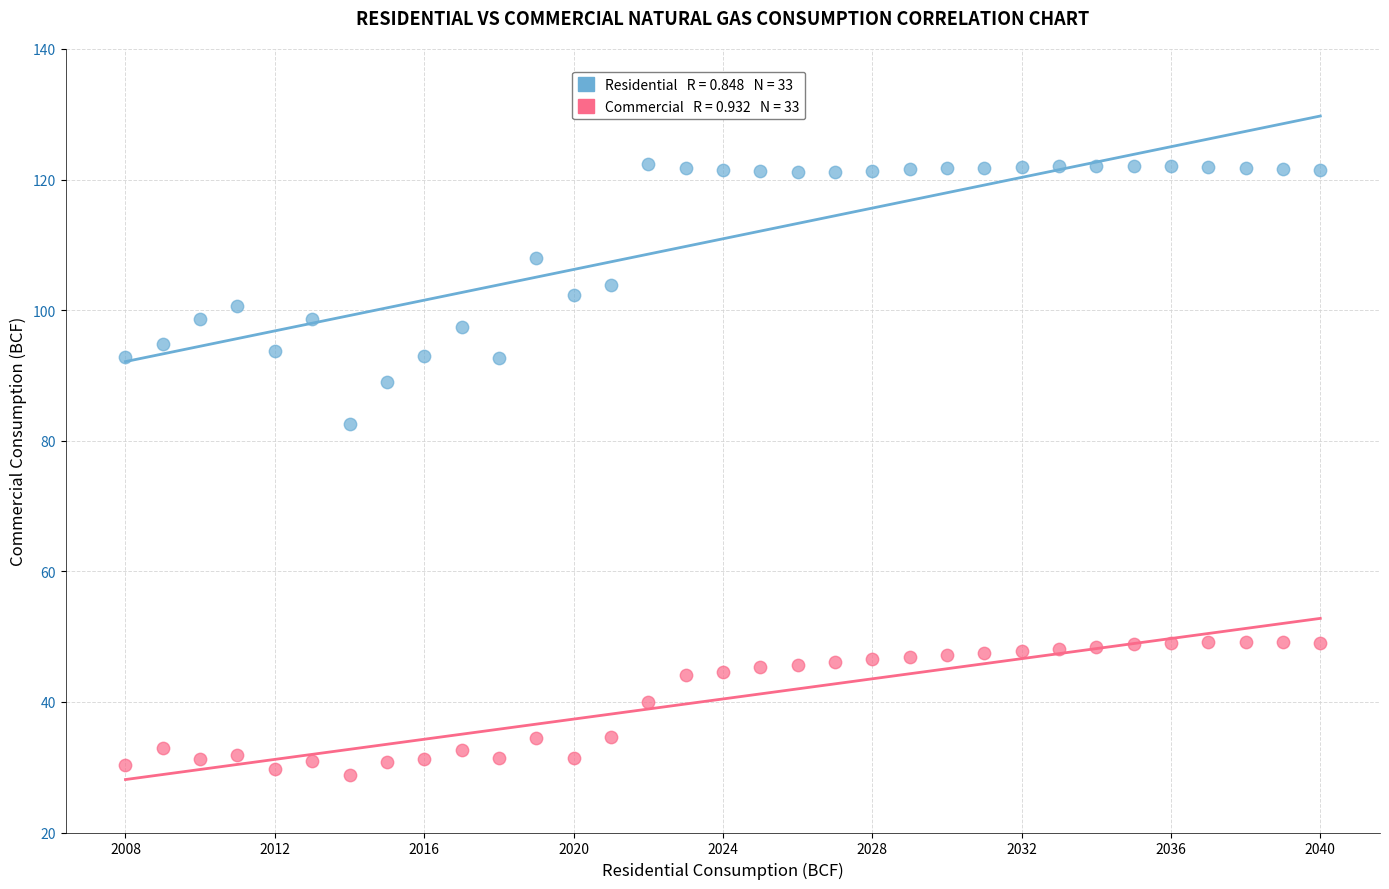

Across all series, what Y value is closest to 75?

82.5